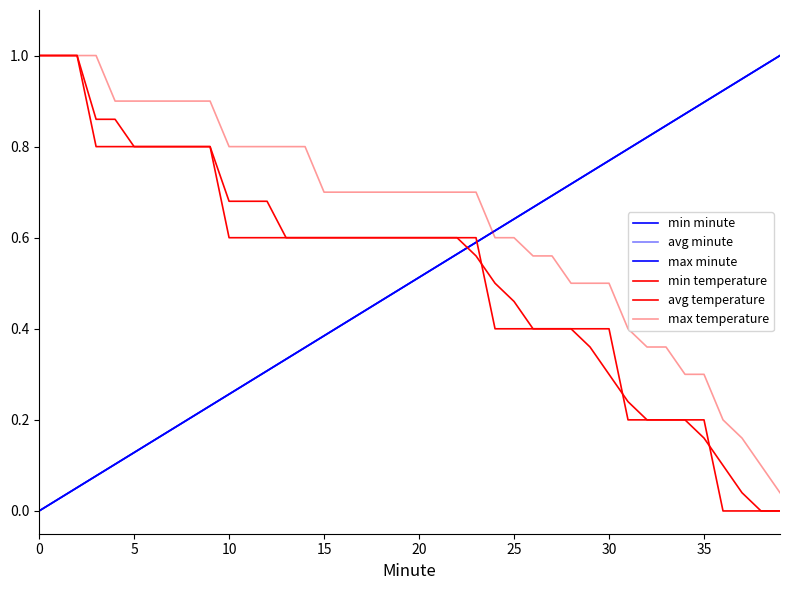

Reading left to right, extract all data points from this chart.

min minute: 0.0	0.0	0.1	0.1	0.1	0.1	0.2	0.2	0.2	0.2	0.3	0.3	0.3	0.3	0.4	0.4	0.4	0.4	0.5	0.5	0.5	0.5	0.6	0.6	0.6	0.6	0.7	0.7	0.7	0.7	0.8	0.8	0.8	0.8	0.9	0.9	0.9	0.9	1.0	1.0
avg minute: 0.0	0.0	0.1	0.1	0.1	0.1	0.2	0.2	0.2	0.2	0.3	0.3	0.3	0.3	0.4	0.4	0.4	0.4	0.5	0.5	0.5	0.5	0.6	0.6	0.6	0.6	0.7	0.7	0.7	0.7	0.8	0.8	0.8	0.8	0.9	0.9	0.9	0.9	1.0	1.0
max minute: 0.0	0.0	0.1	0.1	0.1	0.1	0.2	0.2	0.2	0.2	0.3	0.3	0.3	0.3	0.4	0.4	0.4	0.4	0.5	0.5	0.5	0.5	0.6	0.6	0.6	0.6	0.7	0.7	0.7	0.7	0.8	0.8	0.8	0.8	0.9	0.9	0.9	0.9	1.0	1.0
min temperature: 1.0	1.0	1.0	0.8	0.8	0.8	0.8	0.8	0.8	0.8	0.6	0.6	0.6	0.6	0.6	0.6	0.6	0.6	0.6	0.6	0.6	0.6	0.6	0.6	0.4	0.4	0.4	0.4	0.4	0.4	0.4	0.2	0.2	0.2	0.2	0.2	0.0	0.0	0.0	0.0
avg temperature: 1.0	1.0	1.0	0.9	0.9	0.8	0.8	0.8	0.8	0.8	0.7	0.7	0.7	0.6	0.6	0.6	0.6	0.6	0.6	0.6	0.6	0.6	0.6	0.6	0.5	0.5	0.4	0.4	0.4	0.4	0.3	0.2	0.2	0.2	0.2	0.2	0.1	0.0	0.0	0.0
max temperature: 1.0	1.0	1.0	1.0	0.9	0.9	0.9	0.9	0.9	0.9	0.8	0.8	0.8	0.8	0.8	0.7	0.7	0.7	0.7	0.7	0.7	0.7	0.7	0.7	0.6	0.6	0.6	0.6	0.5	0.5	0.5	0.4	0.4	0.4	0.3	0.3	0.2	0.2	0.1	0.0